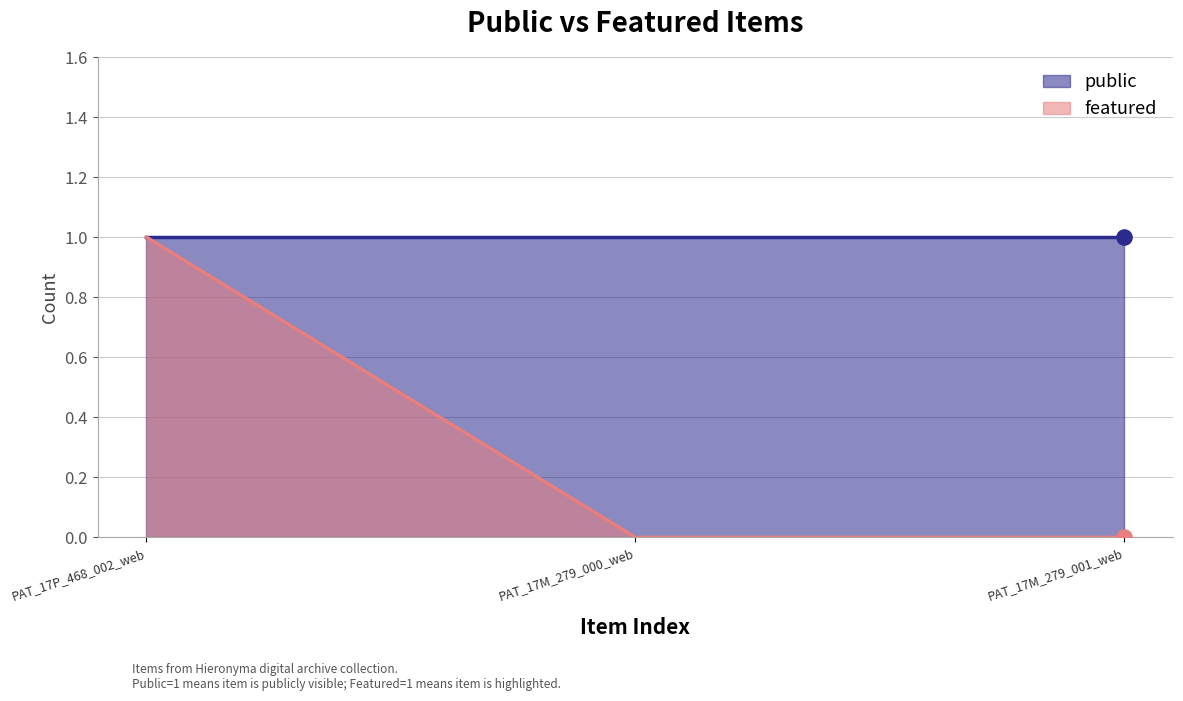

Which has a higher value, PAT_17P_468_002_web or PAT_17M_279_000_web?

PAT_17P_468_002_web